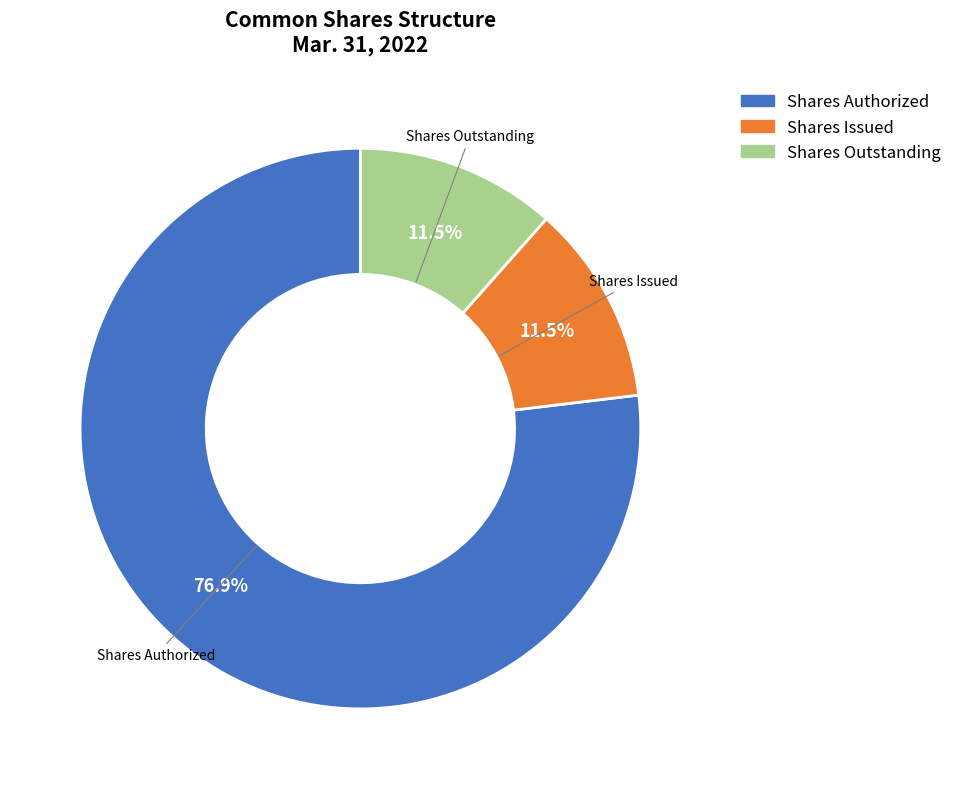

To the nearest percent, what is the difference between the largest and smallest slice percentages?

65%